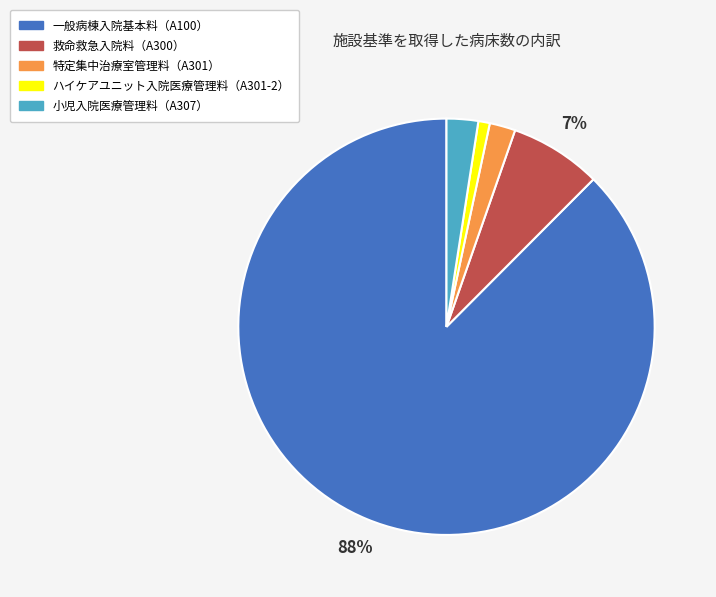

How many segments does this pie chart have?

5